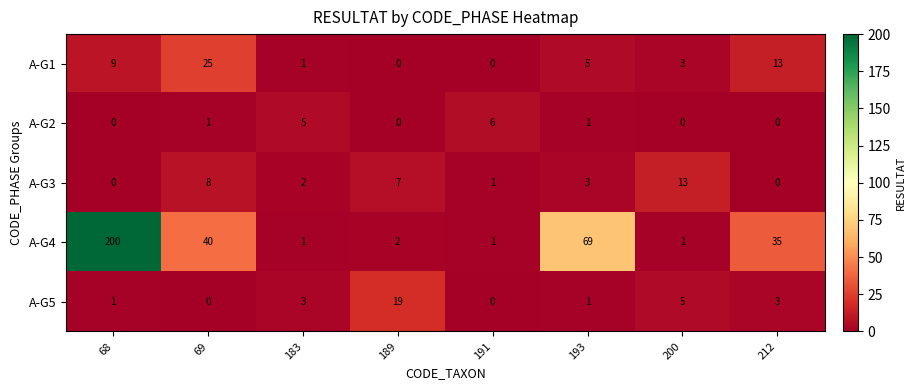

Between 191 and 200, which series saw the biggest shift?

A-G3